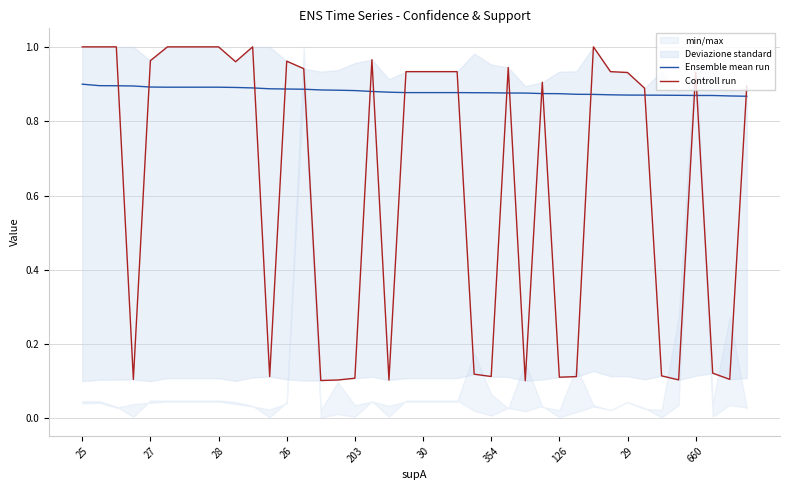

The value of Ensemble mean run at 126 is 0.3. True or false?

False